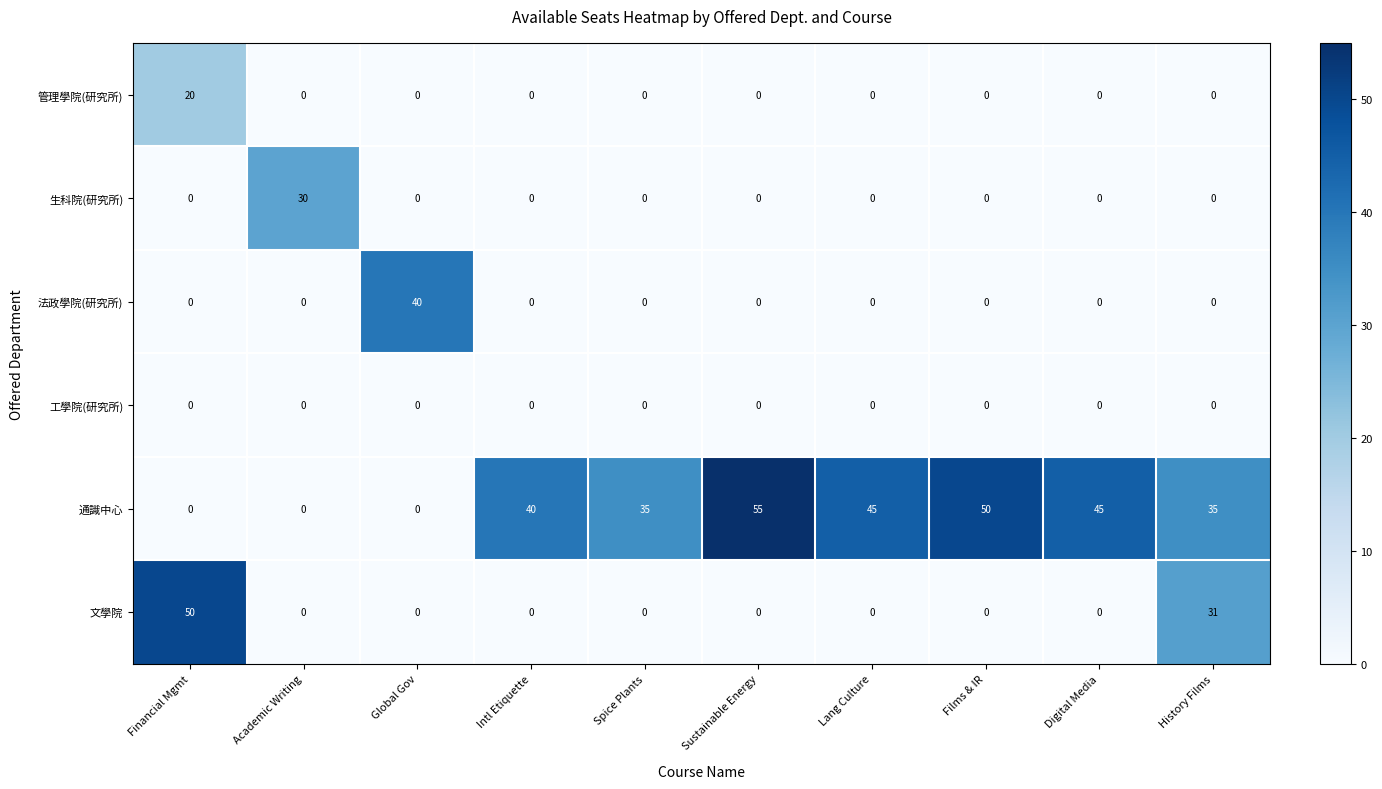

At which label is 文學院 closest to 25?

History Films